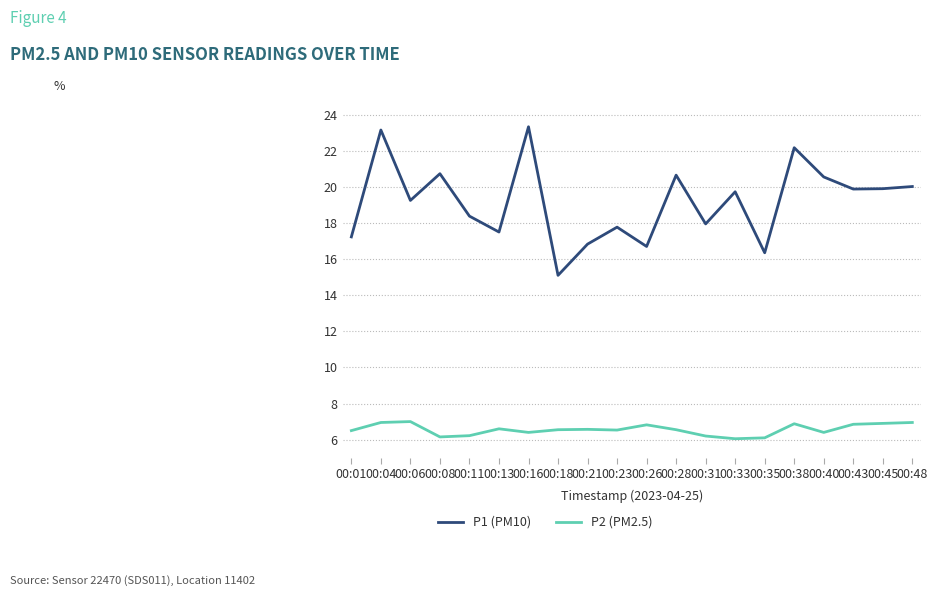

What is the difference between the P1 (PM10) values at 00:04 and 00:31?

5.2